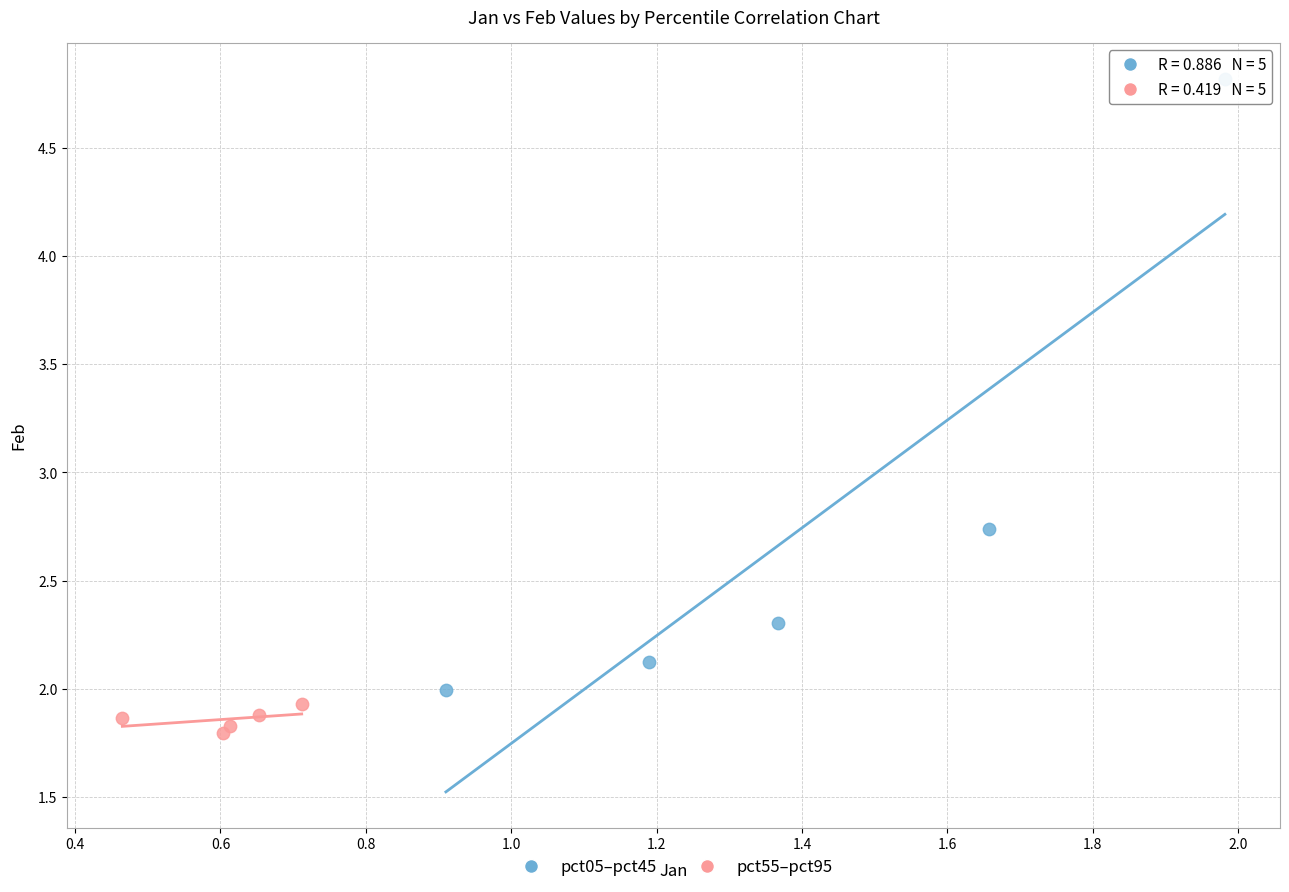

Which series contains the lowest Y value?

pct55–pct95